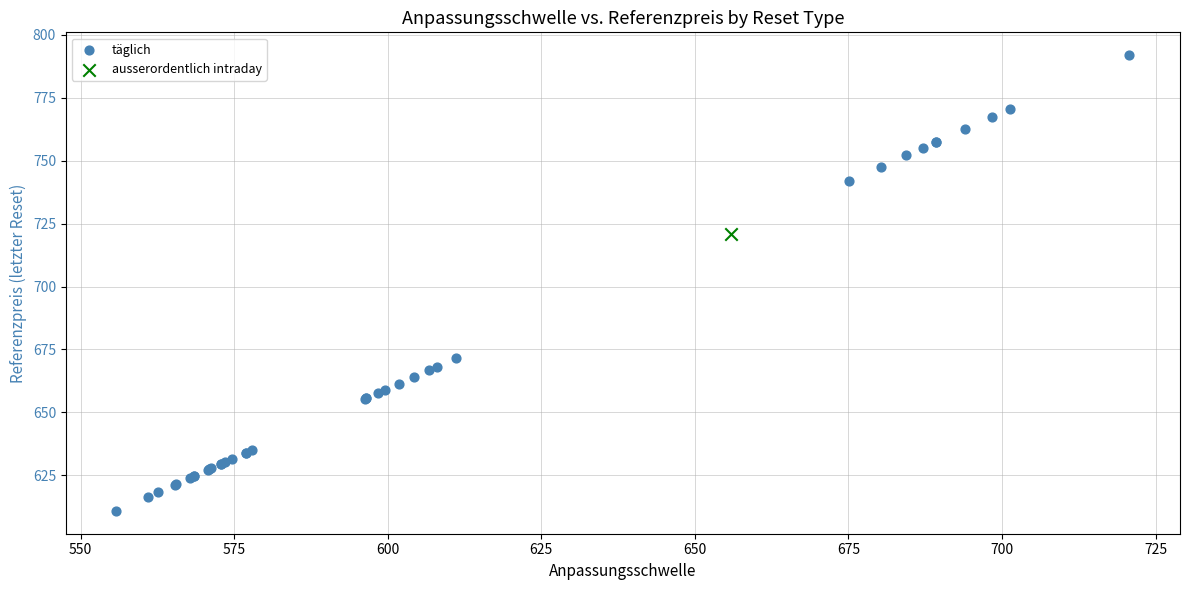

What are all the series names shown in the legend?

täglich, ausserordentlich intraday